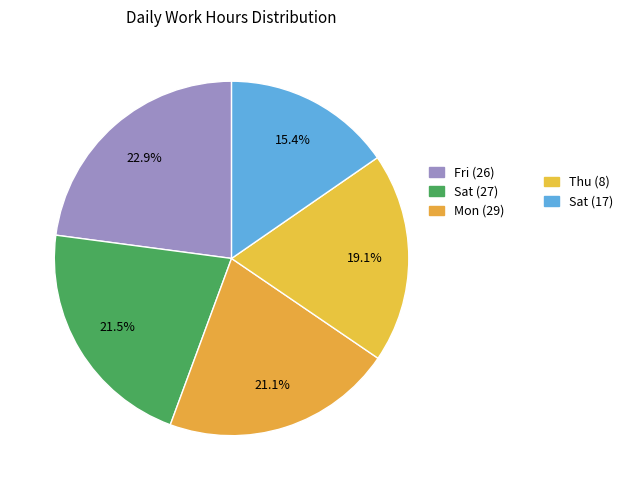

Which slice is the largest?

Fri (26)